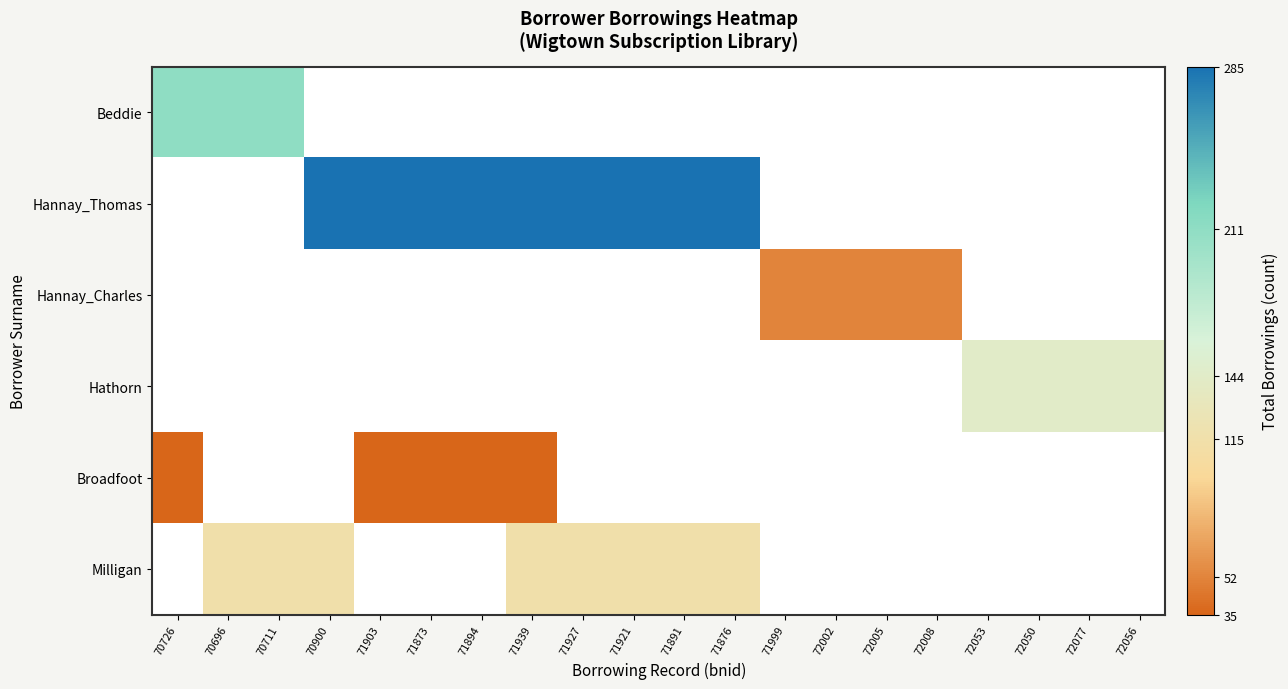

Which category has the highest value in the Broadfoot series?

70726